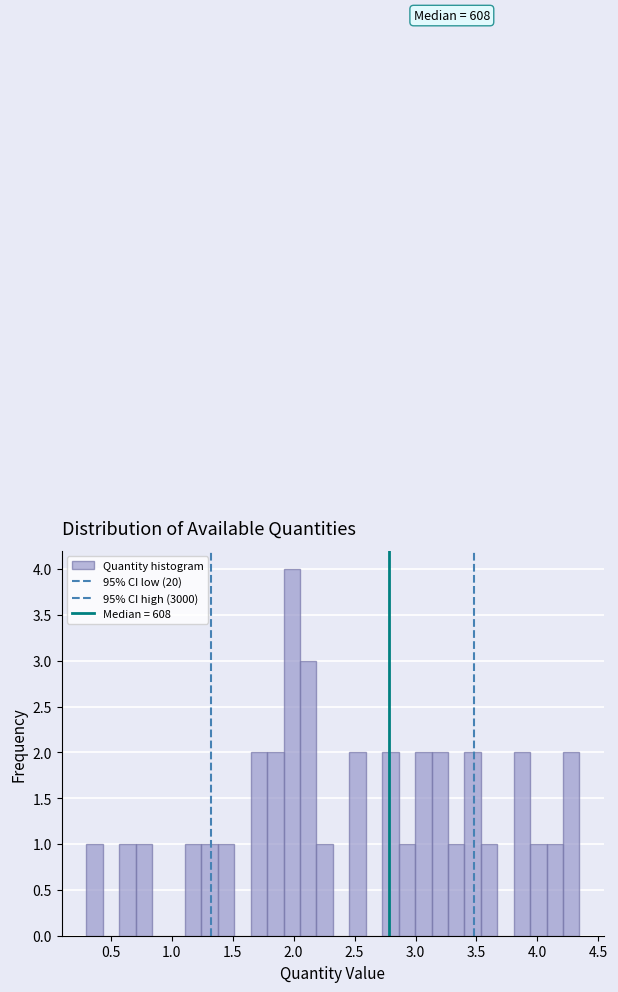

Read against the x-axis, roughly where is the centre of the tallest bar?

2.00